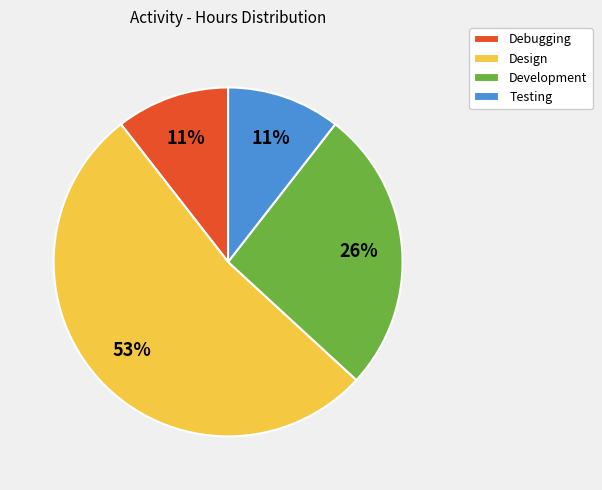

Which category has the biggest portion of the pie?

Design